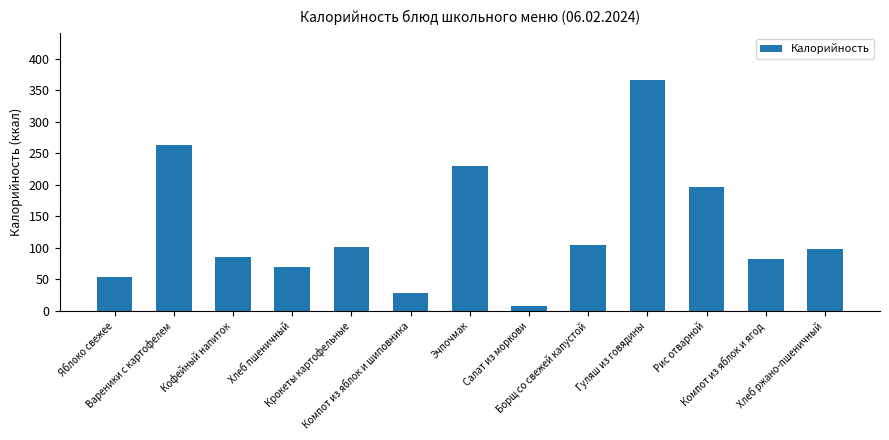

What is the approximate value at Хлеб ржано-пшеничный?

97.8